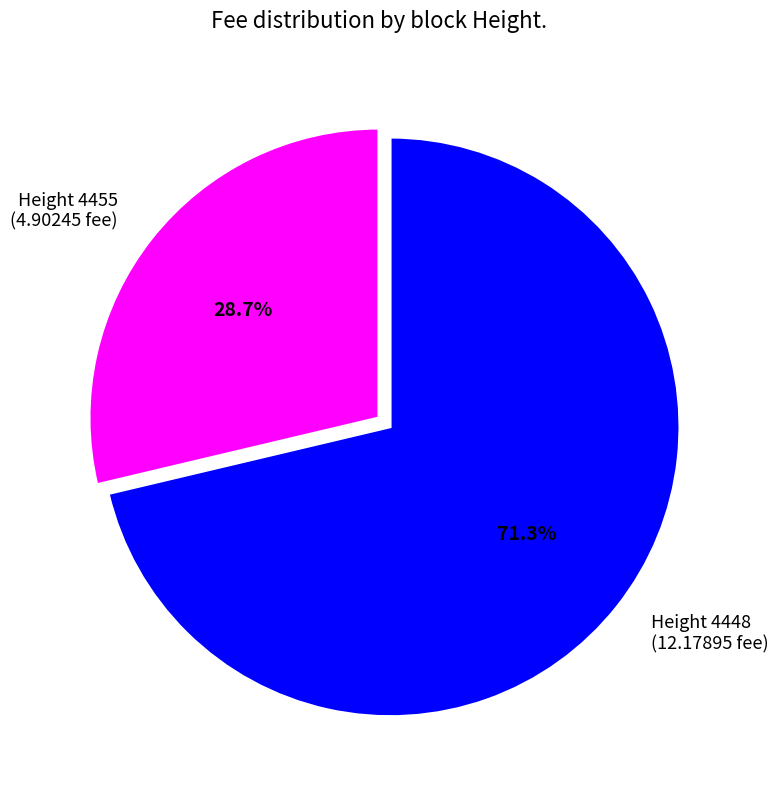

How many slices are in this pie chart?

2